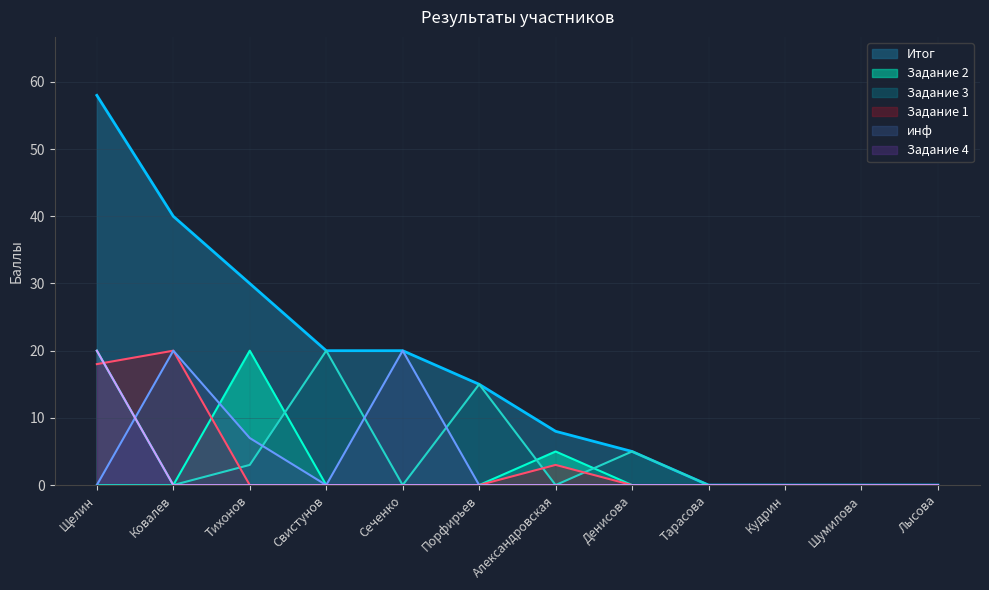

Reading right to left, list all the values displayed in this chart.

Итог: Лысова=0	Шумилова=0	Кудрин=0	Тарасова=0	Денисова=5	Александровская=8	Порфирьев=15	Сеченко=20	Свистунов=20	Тихонов=30	Ковалев=40	Щелин=58
Задание 1: Лысова=0	Шумилова=0	Кудрин=0	Тарасова=0	Денисова=0	Александровская=3	Порфирьев=0	Сеченко=0	Свистунов=0	Тихонов=0	Ковалев=20	Щелин=18
Задание 2: Лысова=0	Шумилова=0	Кудрин=0	Тарасова=0	Денисова=0	Александровская=5	Порфирьев=0	Сеченко=0	Свистунов=0	Тихонов=20	Ковалев=0	Щелин=20
Задание 3: Лысова=0	Шумилова=0	Кудрин=0	Тарасова=0	Денисова=5	Александровская=0	Порфирьев=15	Сеченко=0	Свистунов=20	Тихонов=3	Ковалев=0	Щелин=0
Задание 4: Лысова=0	Шумилова=0	Кудрин=0	Тарасова=0	Денисова=0	Александровская=0	Порфирьев=0	Сеченко=0	Свистунов=0	Тихонов=0	Ковалев=0	Щелин=20
инф: Лысова=0	Шумилова=0	Кудрин=0	Тарасова=0	Денисова=0	Александровская=0	Порфирьев=0	Сеченко=20	Свистунов=0	Тихонов=7	Ковалев=20	Щелин=0